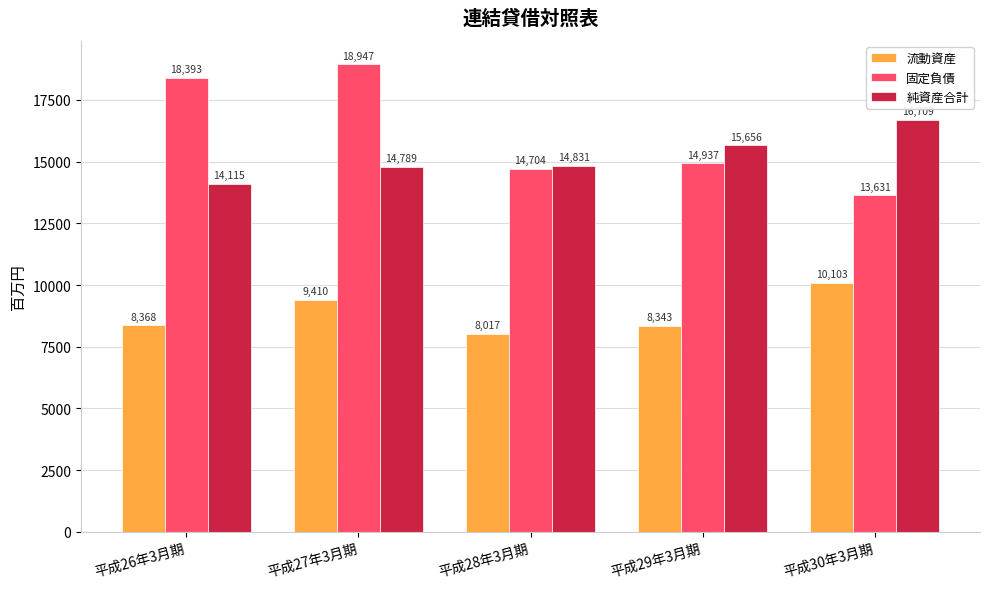

List the labels in order of 純資産合計 value, largest first.

平成30年3月期, 平成29年3月期, 平成28年3月期, 平成27年3月期, 平成26年3月期